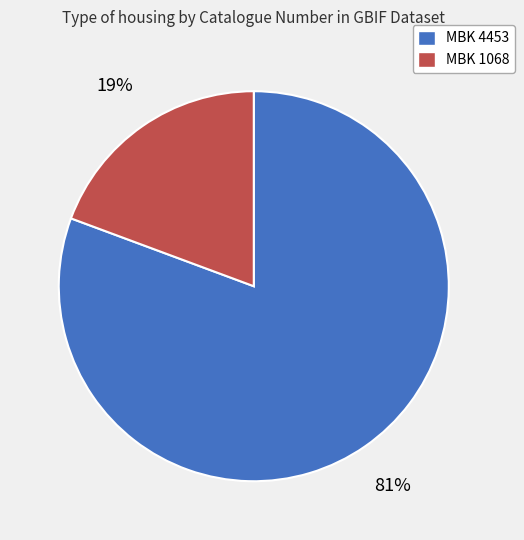

To the nearest percent, what portion does MBK 4453 represent?

81%